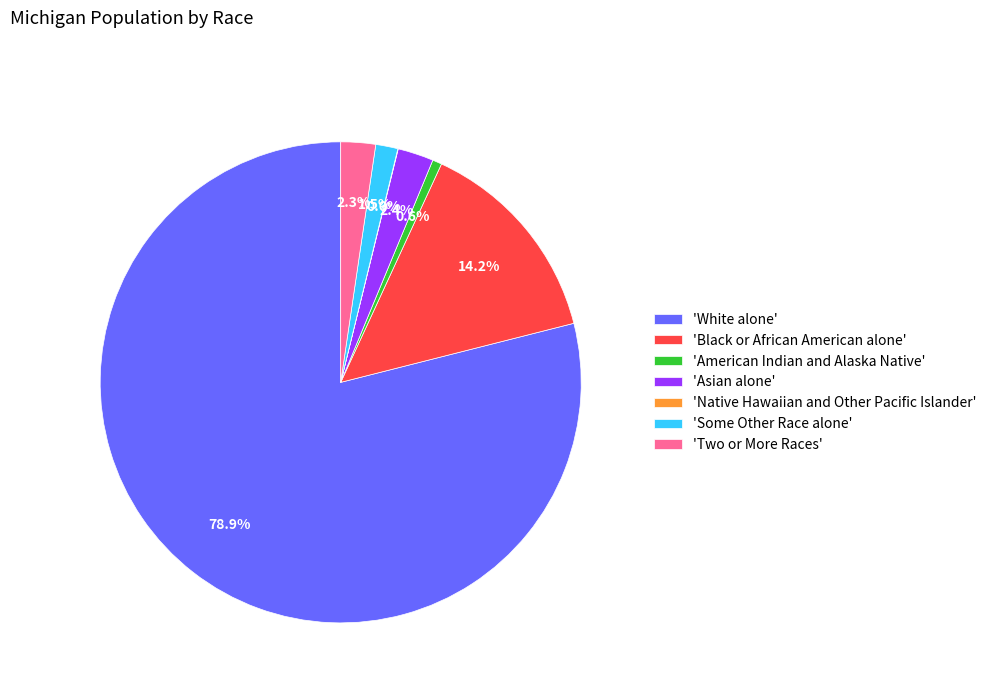

How much of the chart is everything except 'Two or More Races'?

97.7%